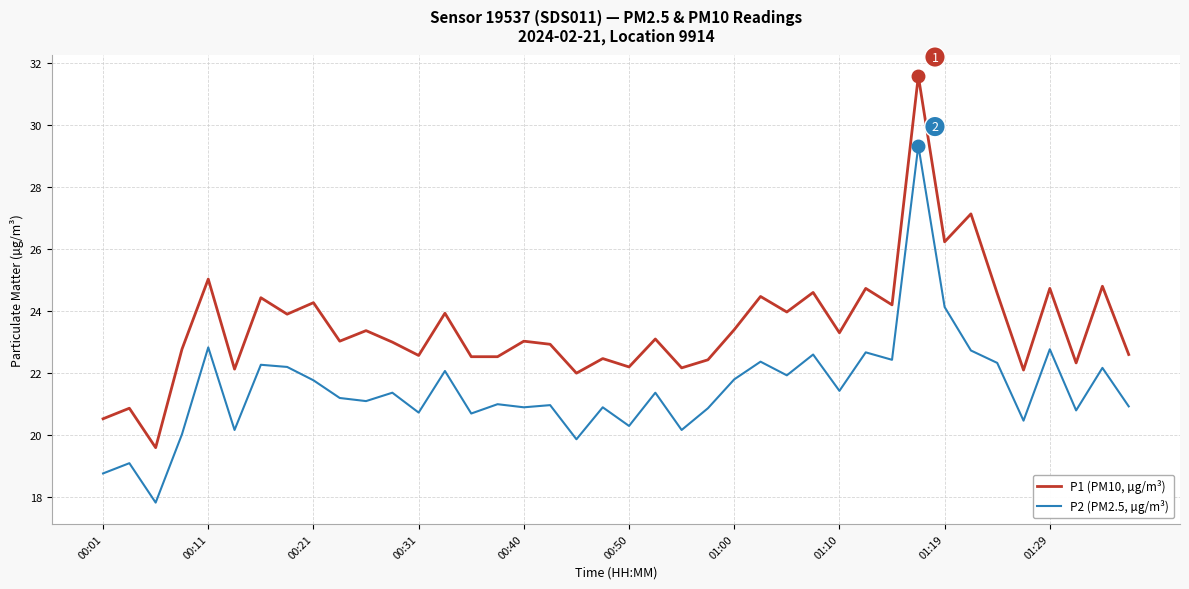

True or false: P1 (PM10, µg/m³) and P2 (PM2.5, µg/m³) cross at least once.

False